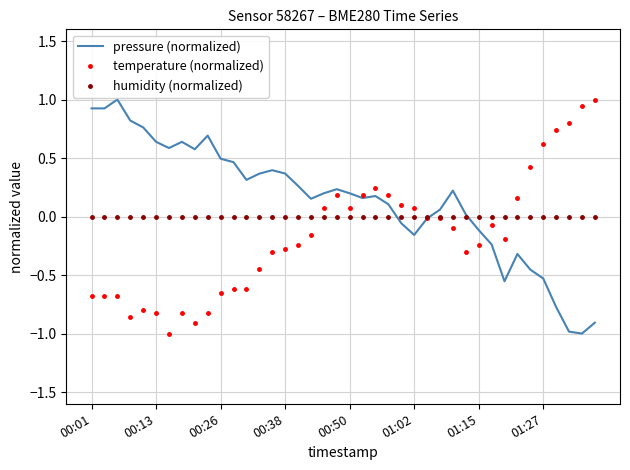

Rank the series by their average value, from lowest to highest.

temperature (normalized), humidity (normalized), pressure (normalized)